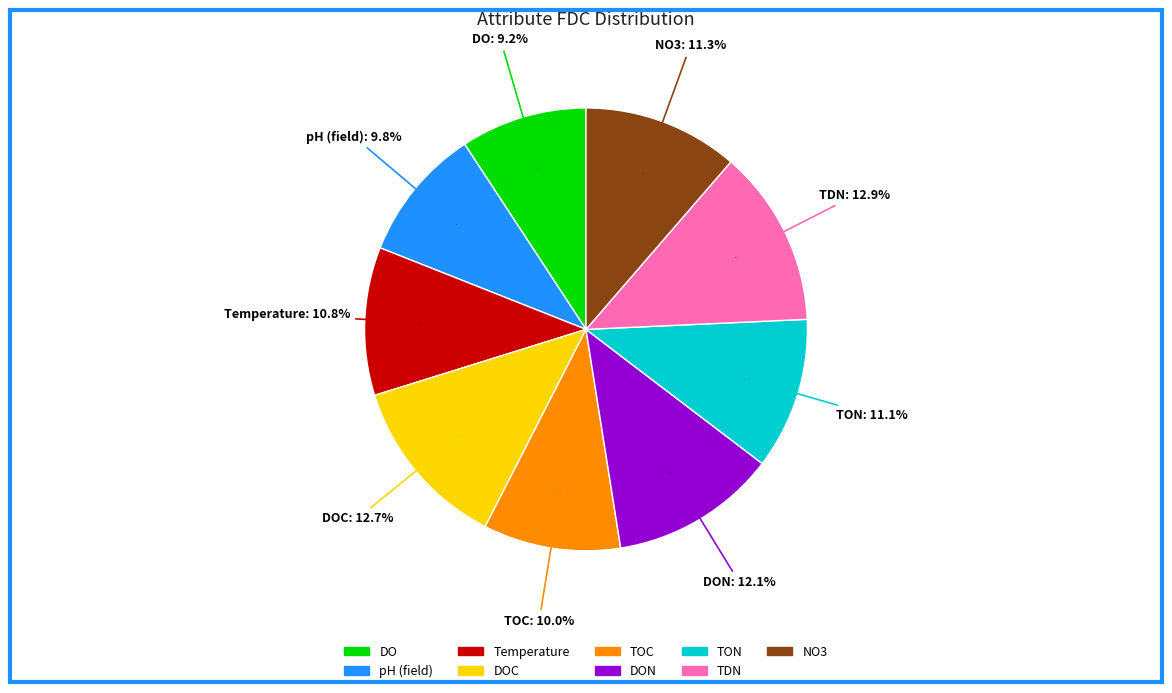

How many segments does this pie chart have?

9